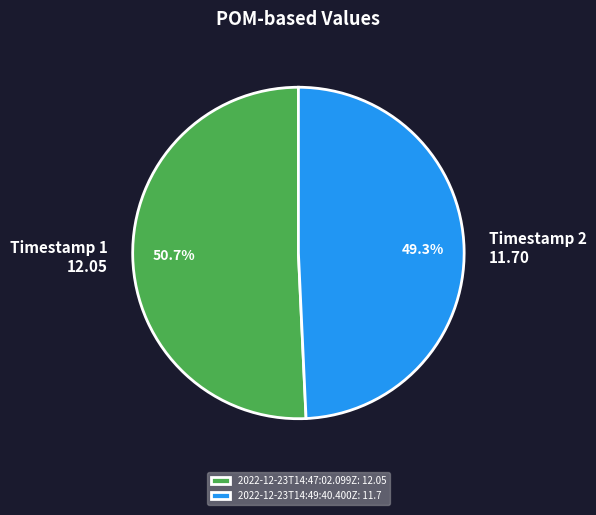

What percentage is the 2022-12-23T14:49:40.400Z slice, to the nearest percent?

49%